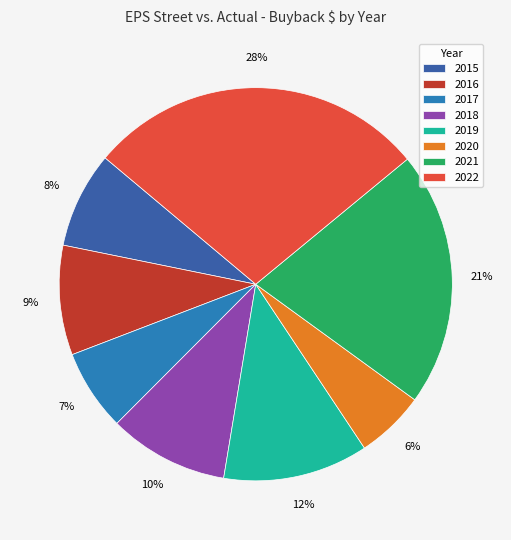

To the nearest percent, what is the combined percentage of 2018 and 2020?

16%